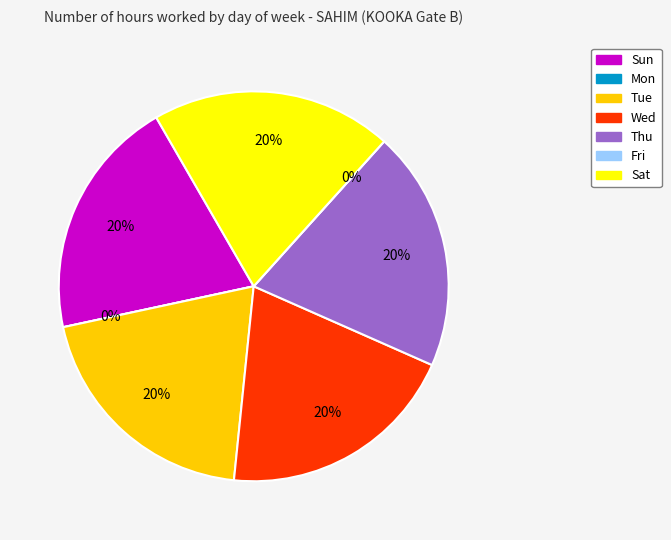

Is Sat the majority of the pie?

No